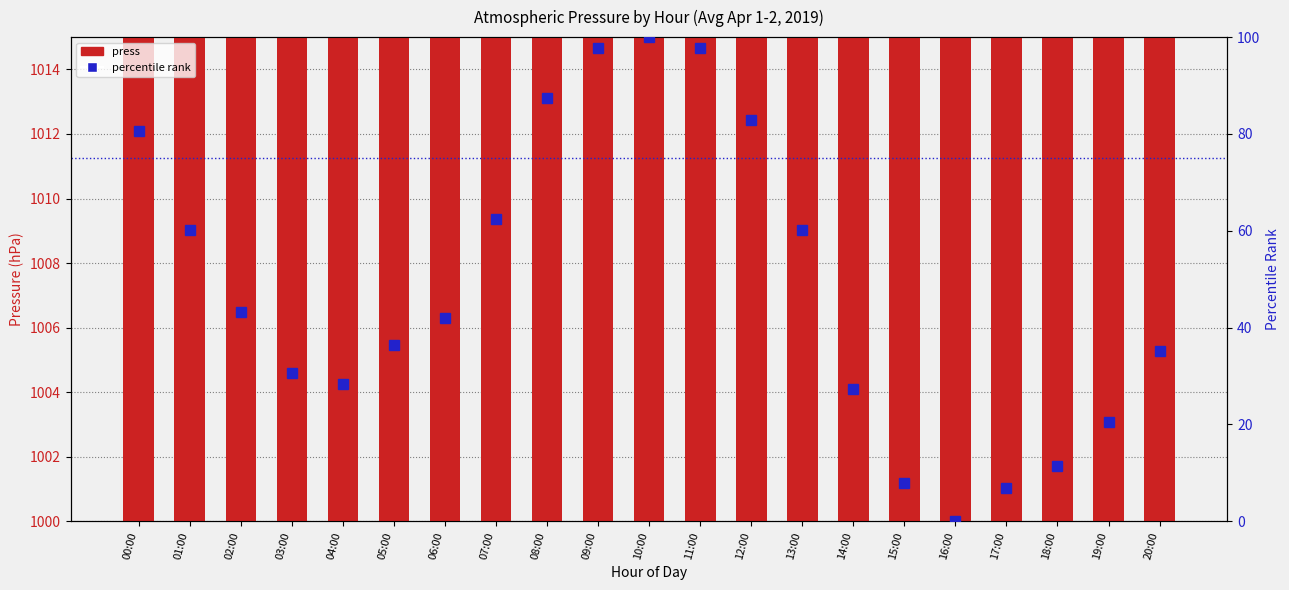

What is the maximum value shown in the chart?

1011.0